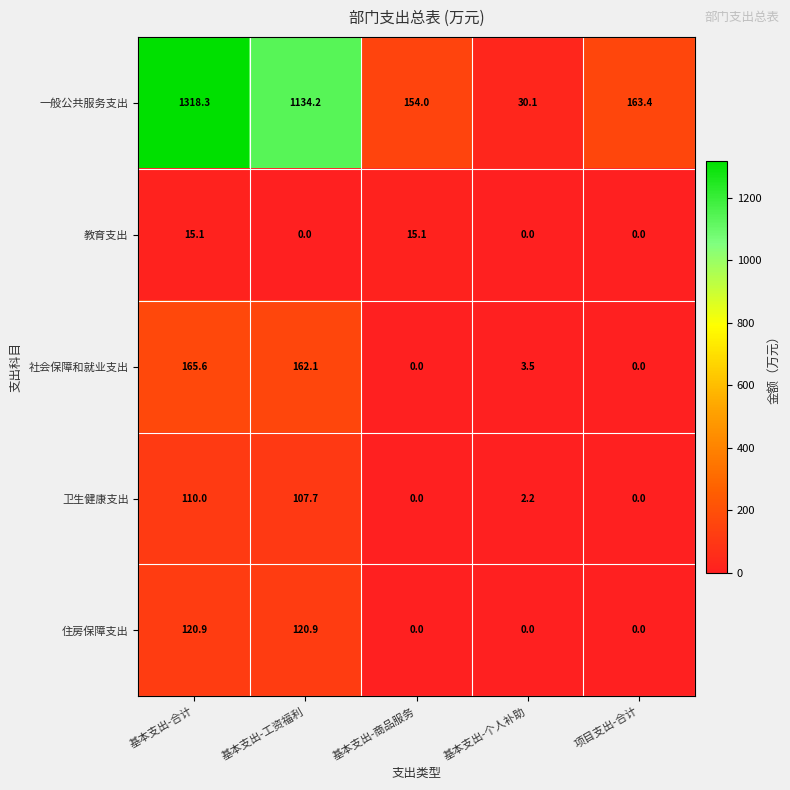

Which category has the highest value across all series?

基本支出-合计